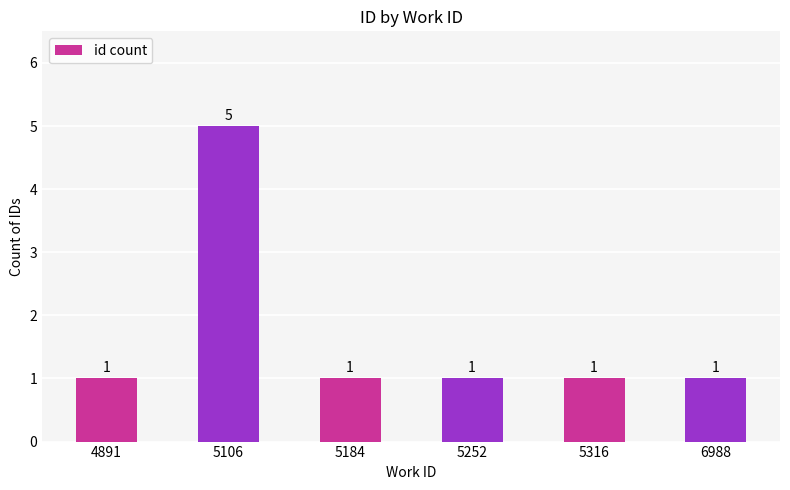

The chart shows a value of 1 at 5252. True or false?

True